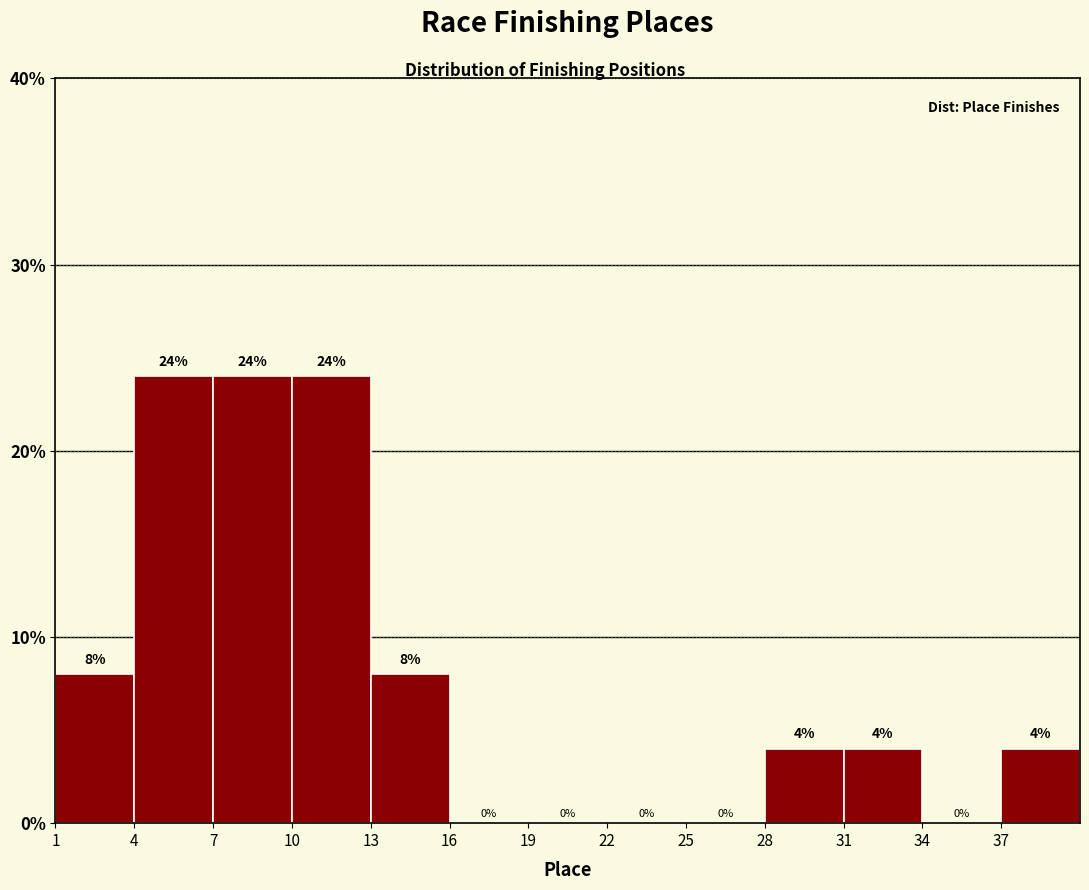

Reading left to right, transcribe this chart: for each bar, give the range it covers on the x-axis and its height.

1 to 4: 8
4 to 7: 24
7 to 10: 24
10 to 13: 24
13 to 16: 8
16 to 19: 0
19 to 22: 0
22 to 25: 0
25 to 28: 0
28 to 31: 4
31 to 34: 4
34 to 37: 0
37 to 40: 4